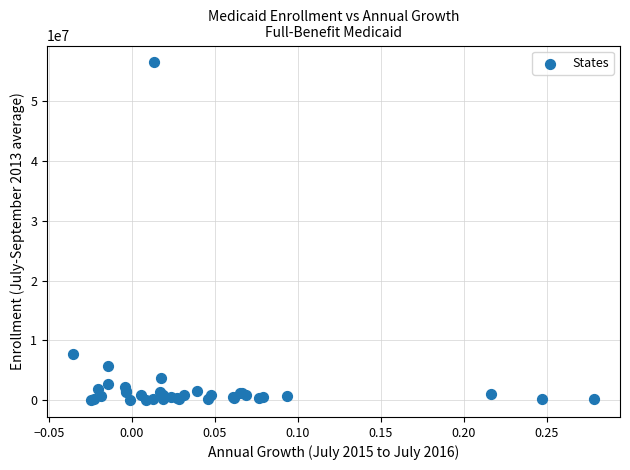

What Y value in the scatter plot is closest to 28266736?

7755381